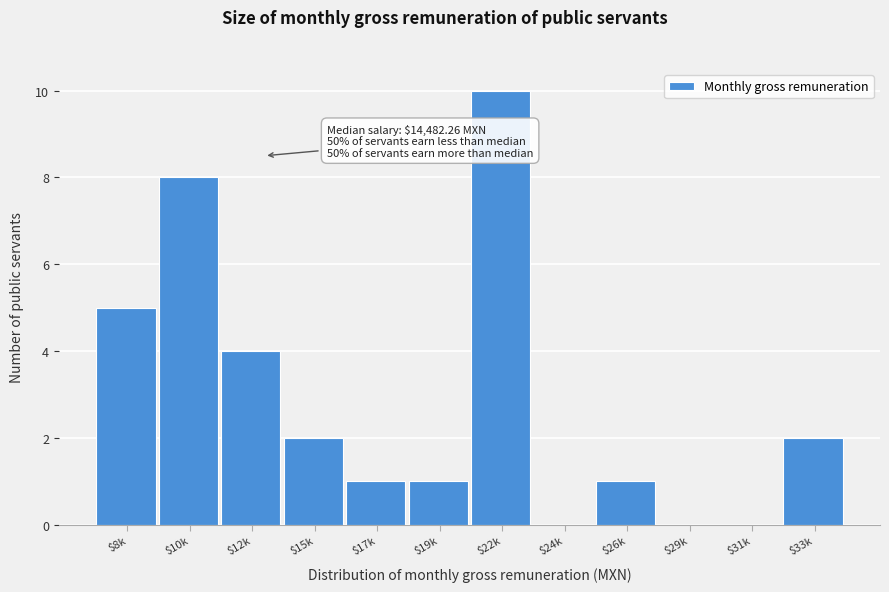

Which label corresponds to the largest value in the chart?

$22k